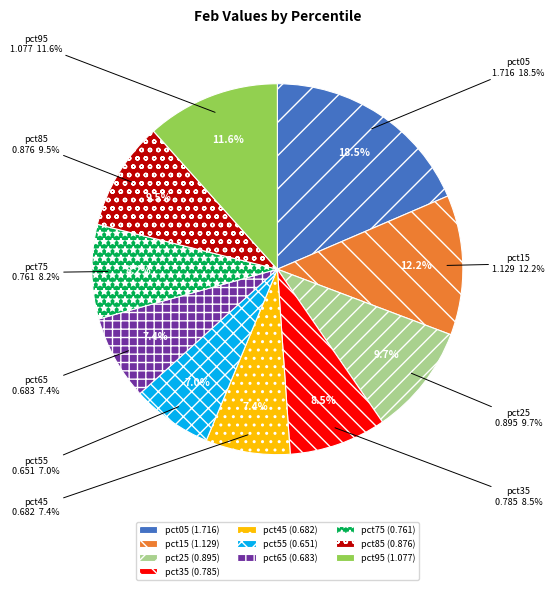

What percentage is the pct05 slice, to the nearest percent?

19%